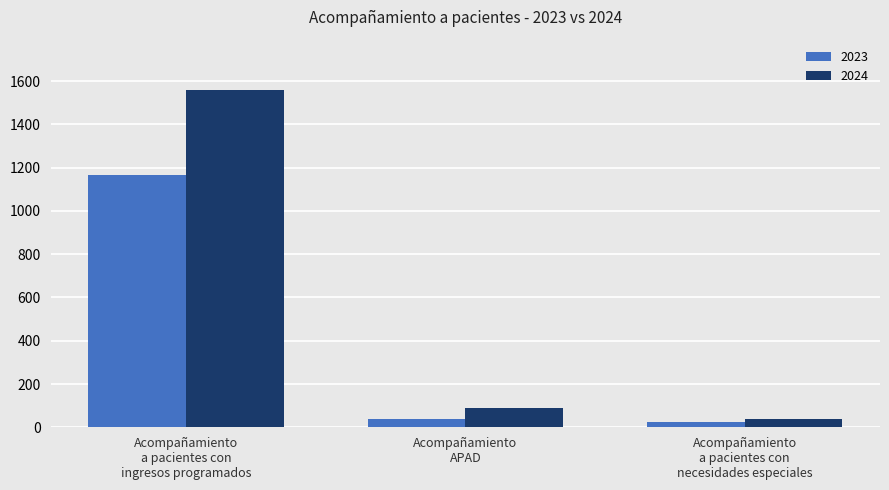

Which series has the widest spread of values?

2024